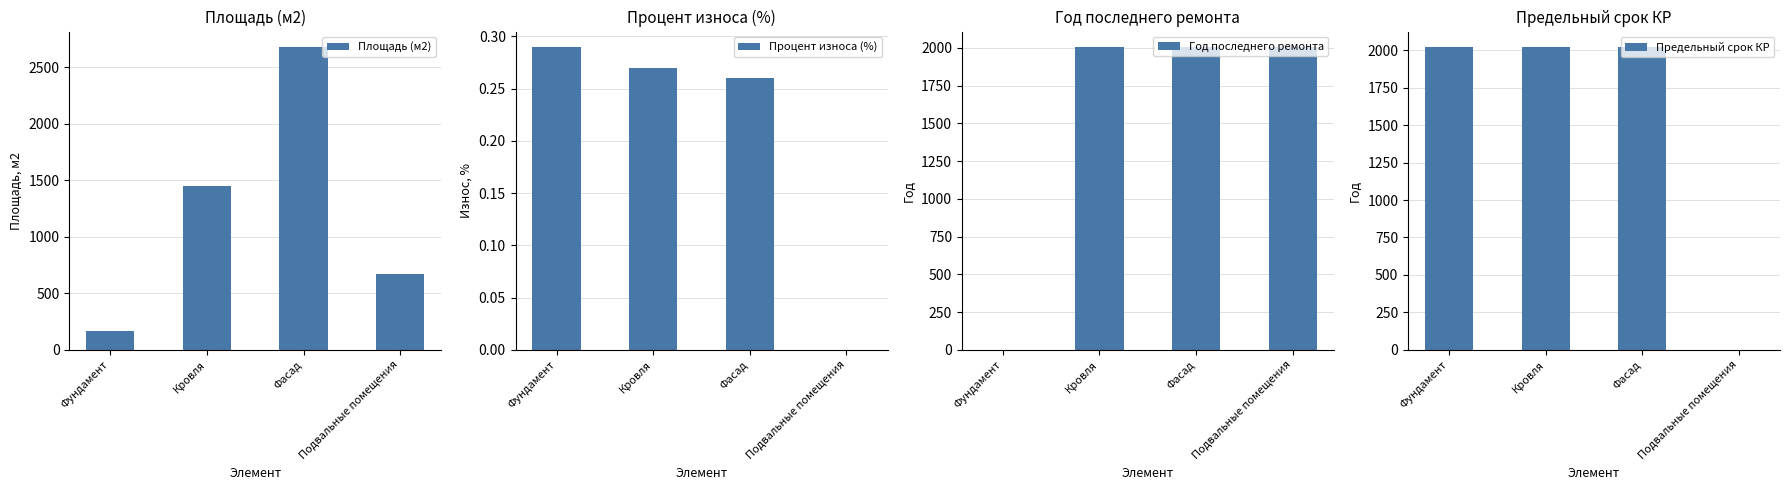

What is the sum of all Процент износа (%) values?

0.8